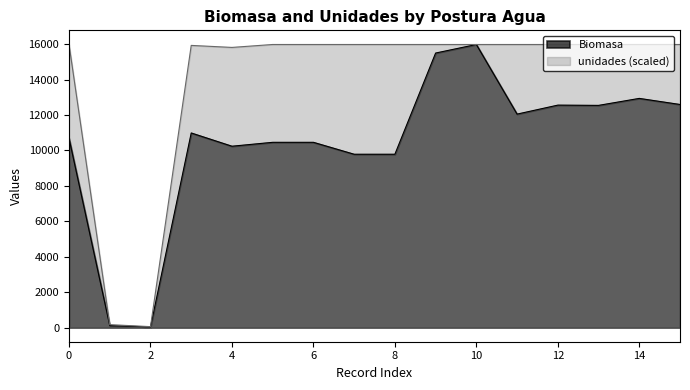

Reading left to right, list all the values displayed in this chart.

unidades: 2020-04-09=15986.5	2020-04-09=165.6	2020-04-09=51.8	2020-04-09=15934.7	2020-04-09=15820.9	2020-03-22=15986.5	2020-03-22=15986.5	2020-03-22=15986.5	2020-03-22=15986.5	2020-03-23=15986.5	2020-03-23=15986.5	2020-02-19=15986.5	2020-02-19=15986.5	2020-02-20=15986.5	2020-02-20=15986.5	2020-02-20=15986.5
Biomasa: 2020-04-09=10686.5	2020-04-09=110.7	2020-04-09=34.6	2020-04-09=10989.7	2020-04-09=10241.2	2020-03-22=10461.9	2020-03-22=10461.9	2020-03-22=9788.1	2020-03-22=9788.1	2020-03-23=15503.2	2020-03-23=15986.5	2020-02-19=12054.7	2020-02-19=12561.9	2020-02-20=12547.6	2020-02-20=12942.1	2020-02-20=12598.4